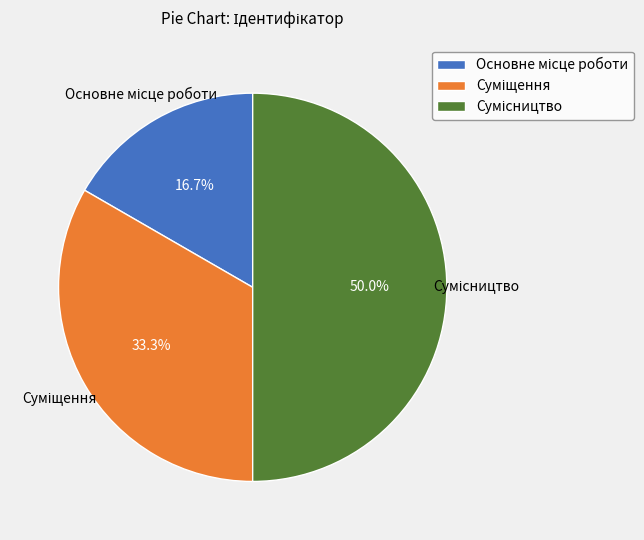

What is the change in value from Основне місце роботи to Сумісництво?

+2